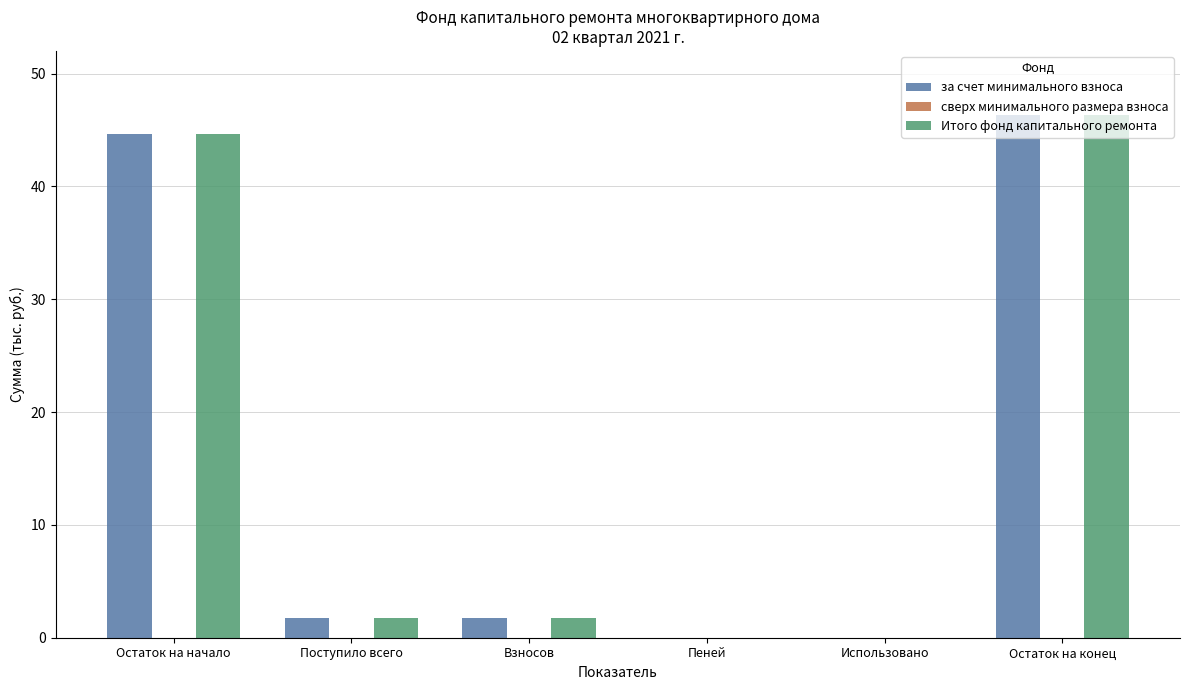

What is the sum of the за счет минимального взноса values at Остаток на начало and Использовано?

44.6